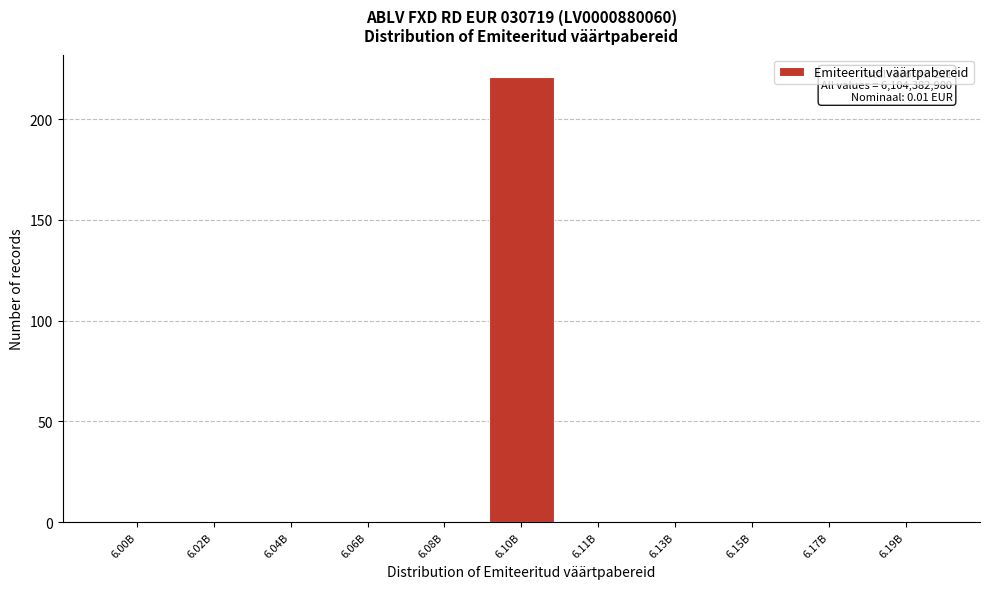

Reading left to right, extract all data points from this chart.

6.00B=0	6.02B=0	6.04B=0	6.06B=0	6.08B=0	6.10B=221	6.11B=0	6.13B=0	6.15B=0	6.17B=0	6.19B=0